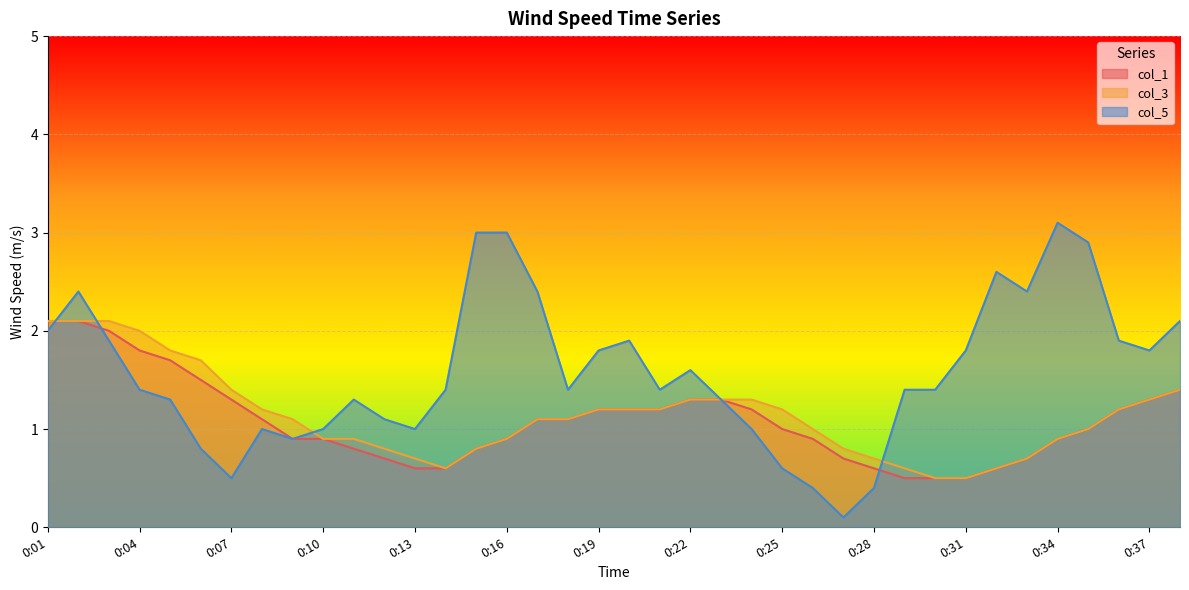

The col_5 series shows 2.0 at 0:01. True or false?

True